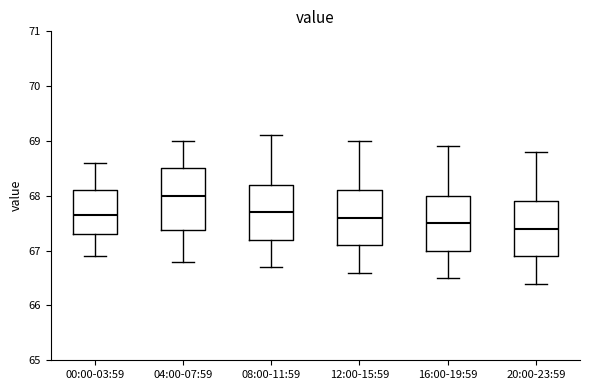

Reading left to right, read every box against the y-axis: the position of its median line, the range the box covers, and the ends of its whiskers. The values are not printed on the chart, so give them approximately, as read against the axis.

00:00-03:59: median 67.7, box 67.3 to 68.1, whiskers 66.9 to 68.6
04:00-07:59: median 68.0, box 67.4 to 68.5, whiskers 66.8 to 69.0
08:00-11:59: median 67.7, box 67.2 to 68.2, whiskers 66.7 to 69.1
12:00-15:59: median 67.6, box 67.1 to 68.1, whiskers 66.6 to 69.0
16:00-19:59: median 67.5, box 67.0 to 68.0, whiskers 66.5 to 68.9
20:00-23:59: median 67.4, box 66.9 to 67.9, whiskers 66.4 to 68.8